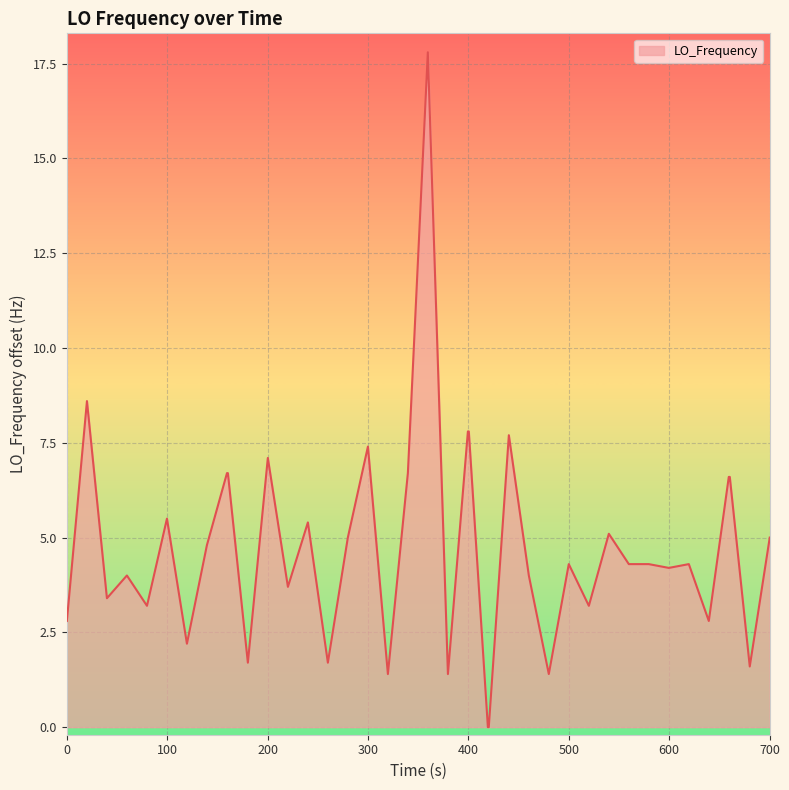

What is the maximum value shown in the chart?

17.8